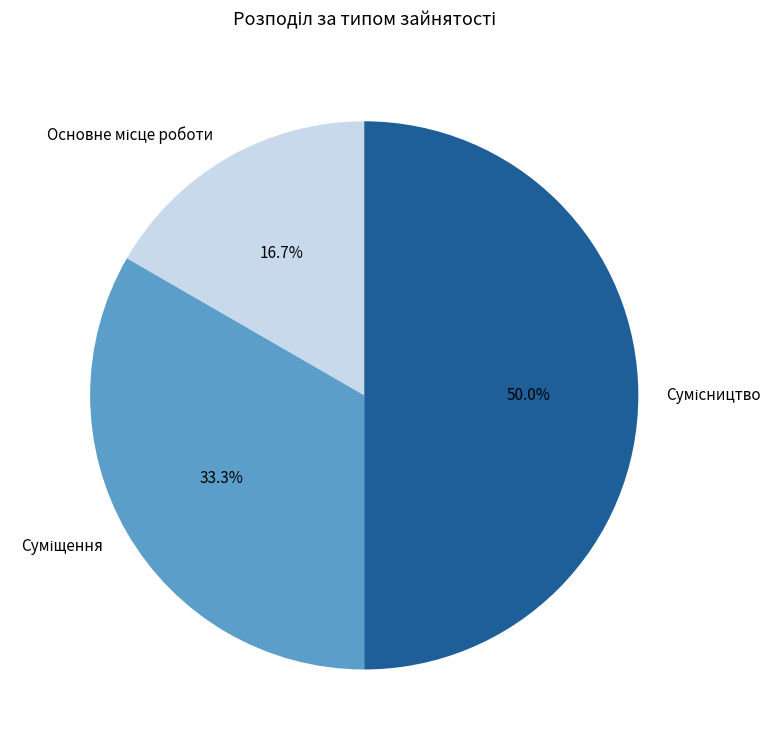

To the nearest percent, what percentage of the pie is Основне місце роботи?

17%